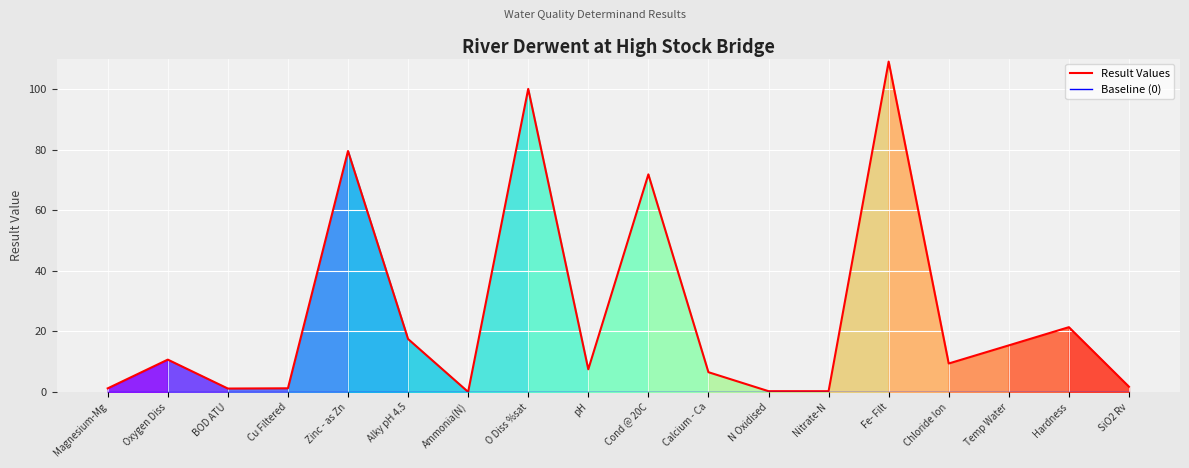

What is the difference between the highest and lowest values at Alky pH 4.5?

17.5